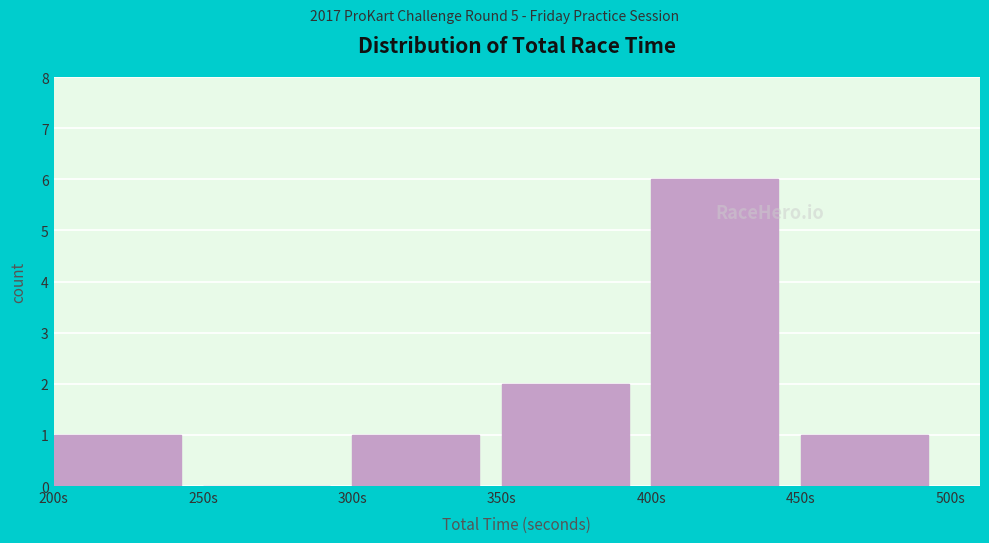

Which range on the x-axis has the tallest bar?

400 to 450